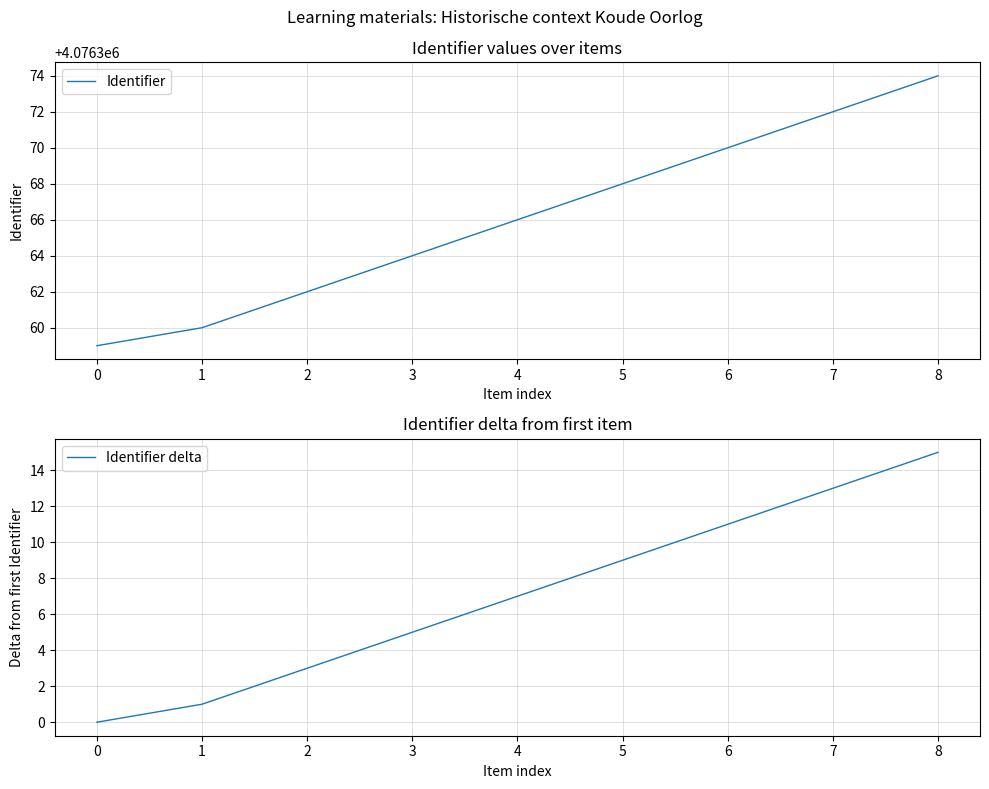

List the series in order of their peak value, lowest first.

Identifier delta, Identifier